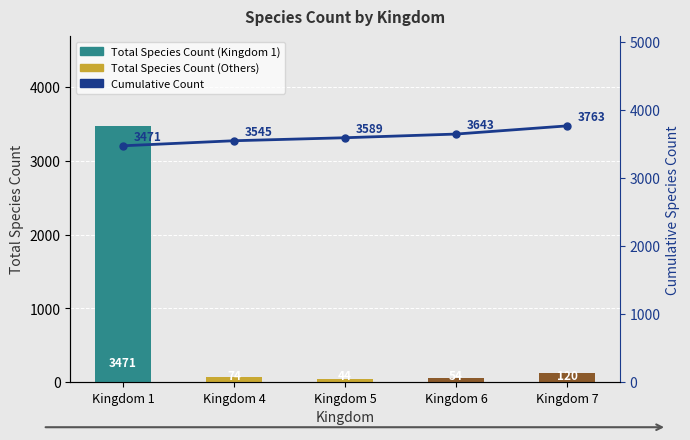

Which series has the largest total across all categories?

Cumulative Count